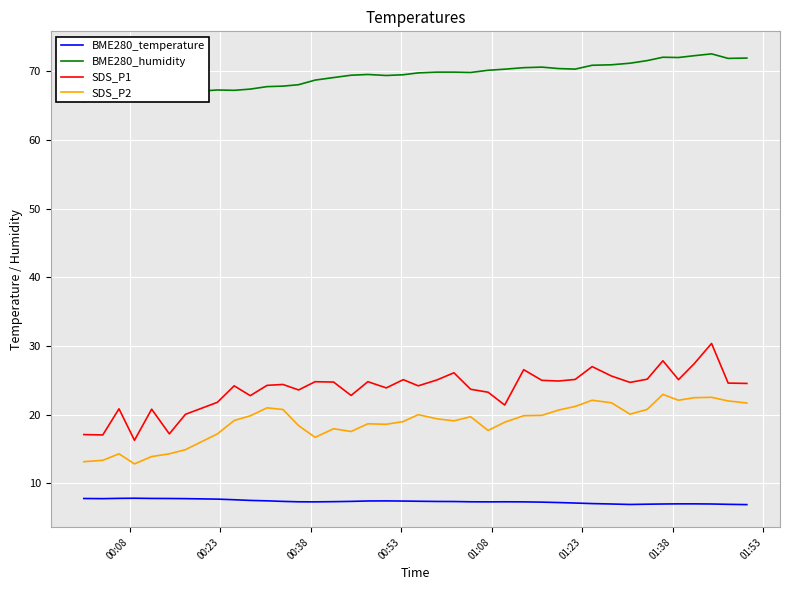

How many interior local peaks does the BME280_temperature series have?

3